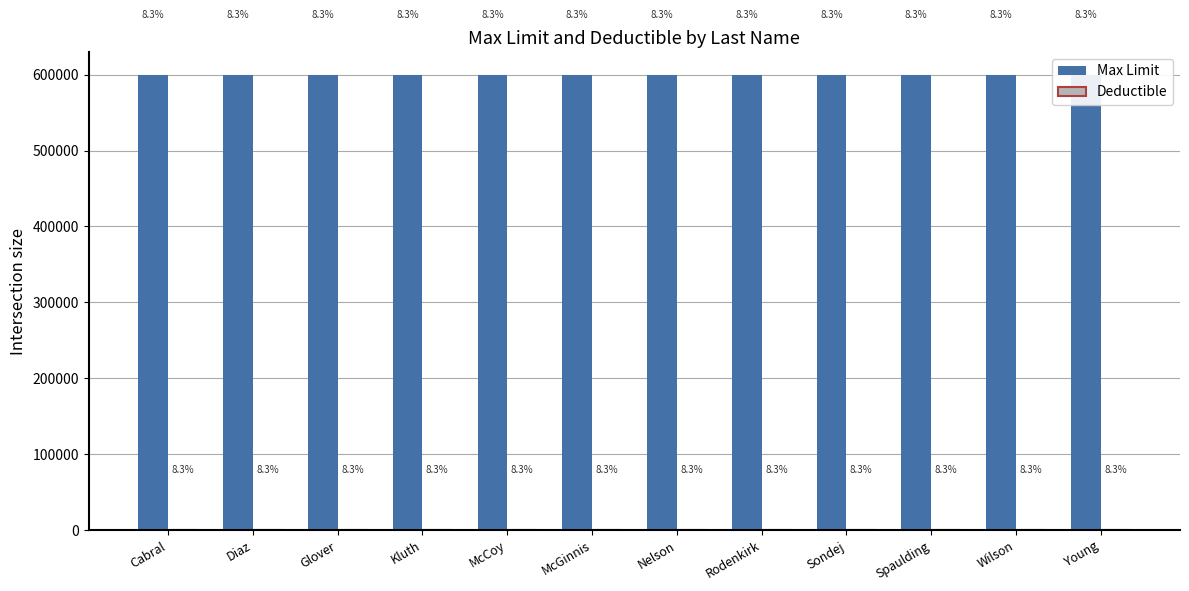

What is the approximate value of Max Limit at Glover?

600000